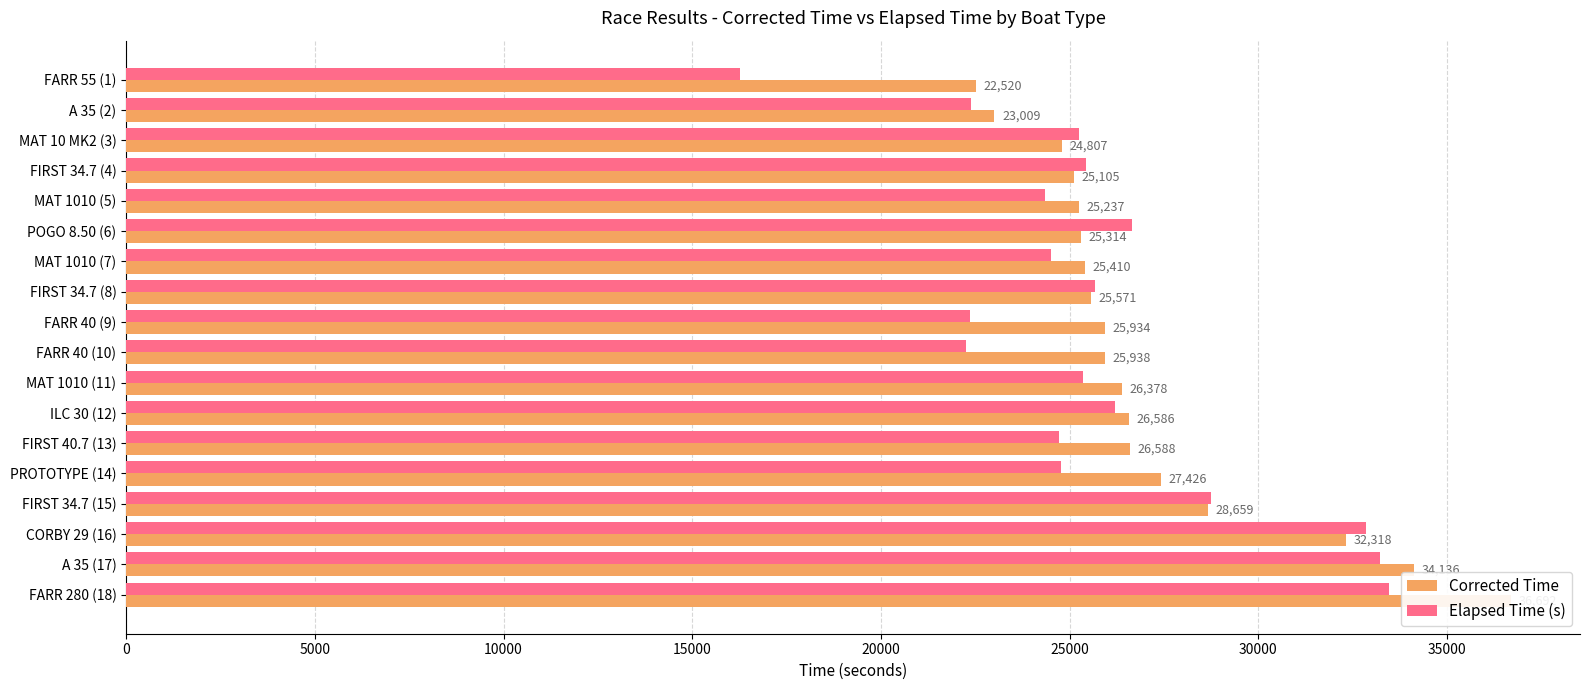

How many distinct data groups are displayed?

2